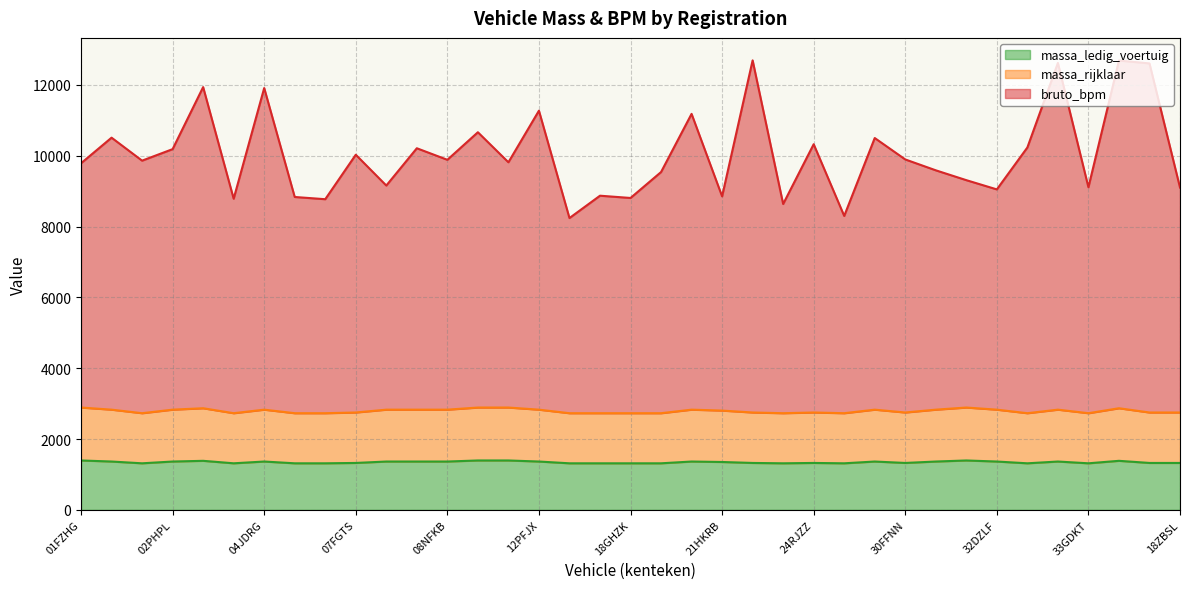

Reading left to right, what are all the values shown in this chart?

massa_ledig_voertuig: 1395	1365	1315	1365	1385	1315	1365	1315	1315	1325	1365	1365	1365	1395	1395	1365	1315	1315	1315	1315	1365	1352	1325	1315	1325	1315	1365	1325	1365	1395	1365	1315	1365	1315	1385	1325	1325
massa_rijklaar: 2890	2830	2730	2830	2870	2730	2830	2730	2730	2750	2830	2830	2830	2890	2890	2830	2730	2730	2730	2730	2830	2804	2750	2730	2750	2730	2830	2750	2830	2890	2830	2730	2830	2730	2870	2750	2750
bruto_bpm: 9788	10511	9862	10187	11939	8787	11912	8836	8773	10029	9159	10212	9886	10664	9816	11273	8241	8872	8808	9540	11183	8854	12694	8638	10326	8301	10501	9896	9589	9311	9050	10234	12621	9111	12689	12608	9102